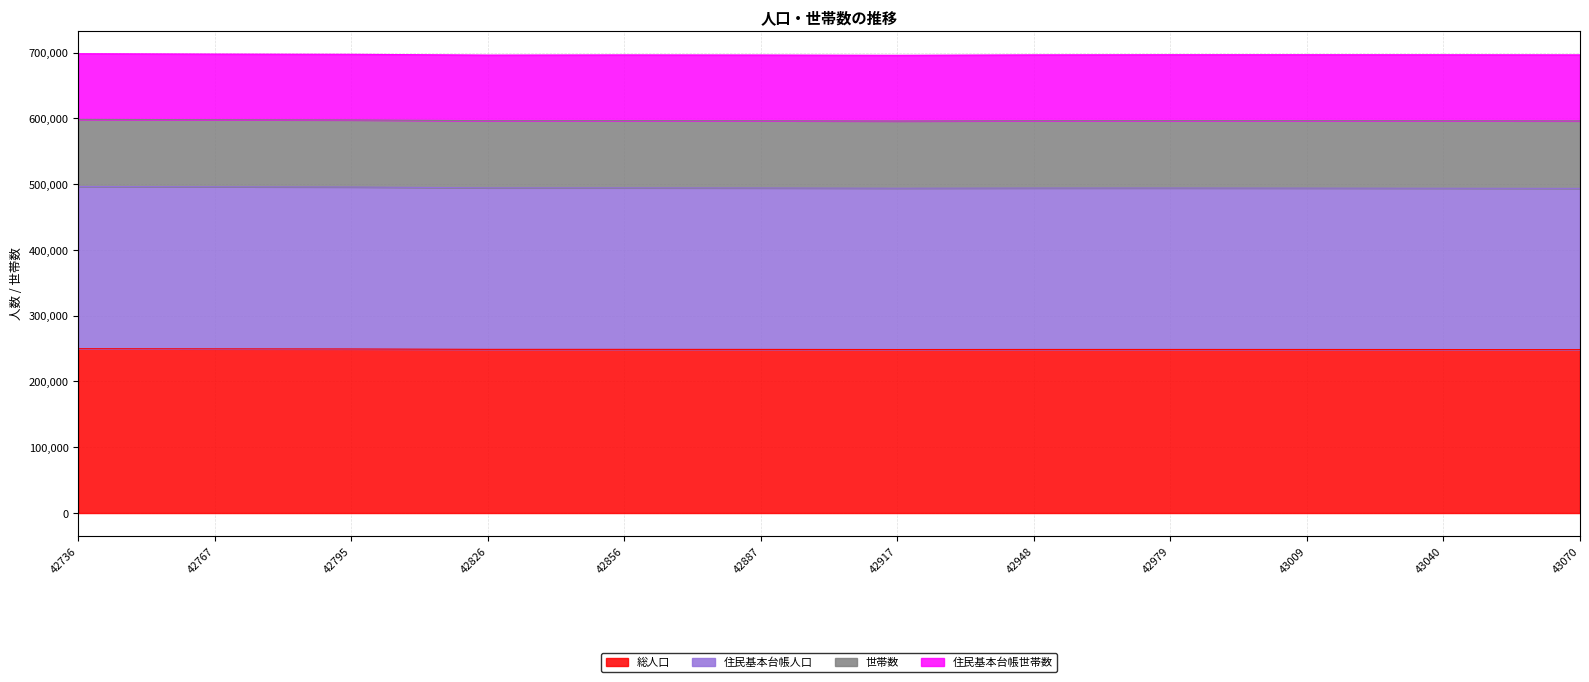

What is the total value across all series at 42887?

696278